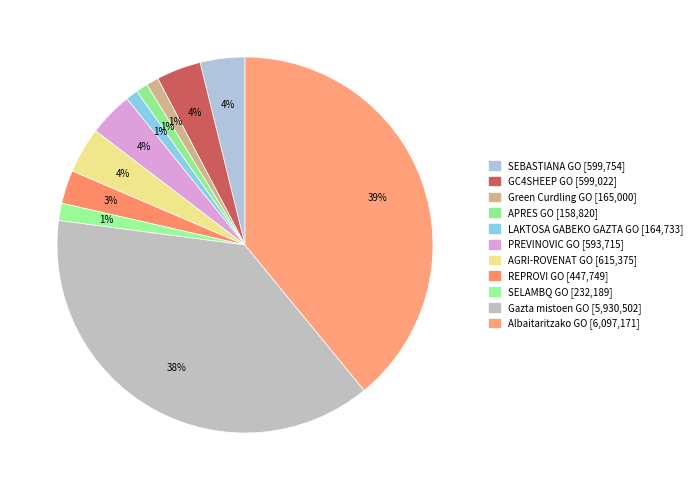

How many slices are in this pie chart?

11